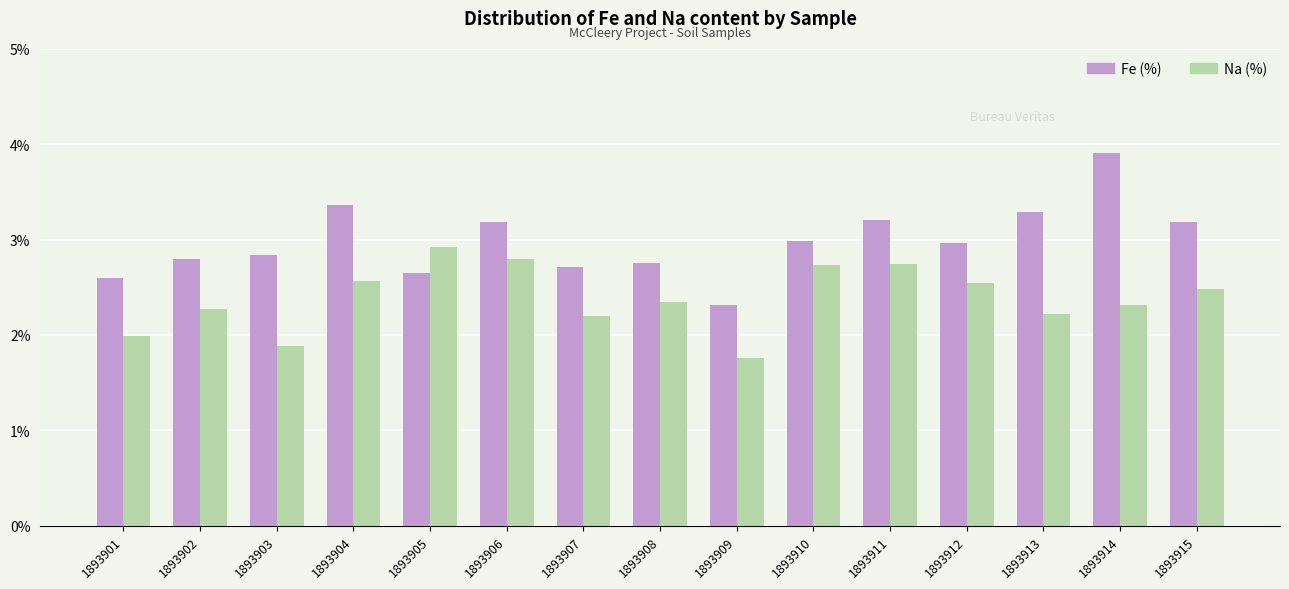

How many bars are there in total?

30